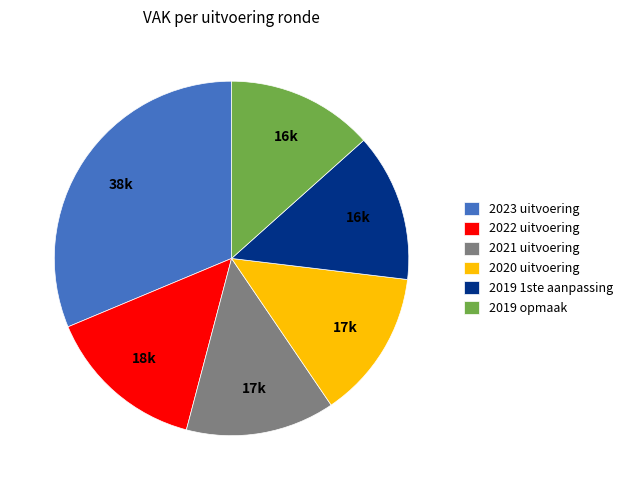

Combined, do 2020 uitvoering and 2023 uitvoering account for over 50%?

No